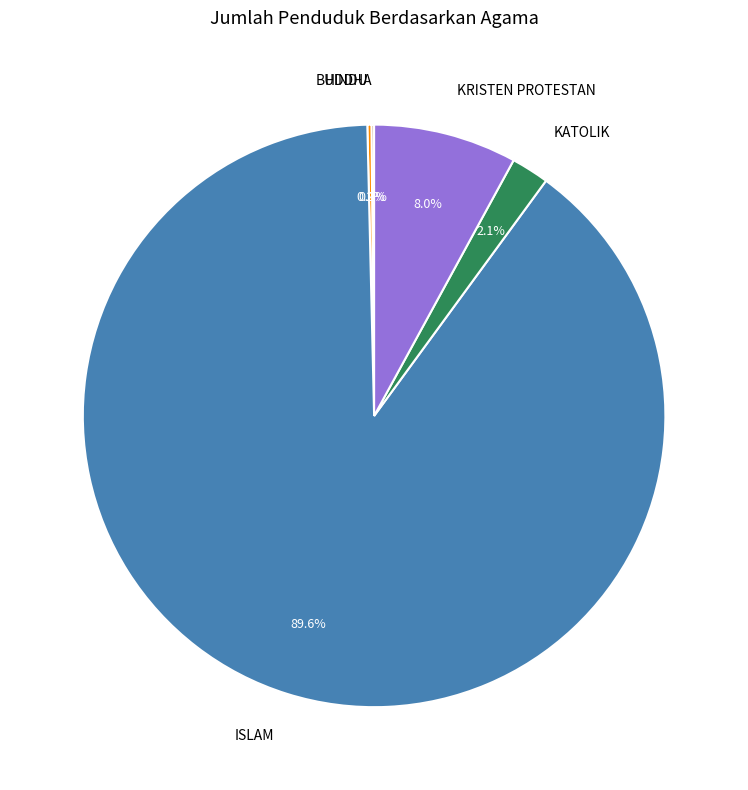

What percentage is NOT represented by ISLAM?

10.4%